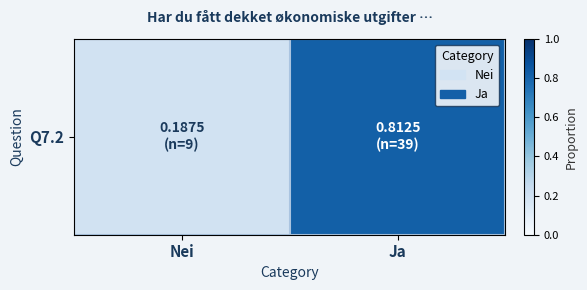

At which category does the chart reach its peak across all series?

Ja